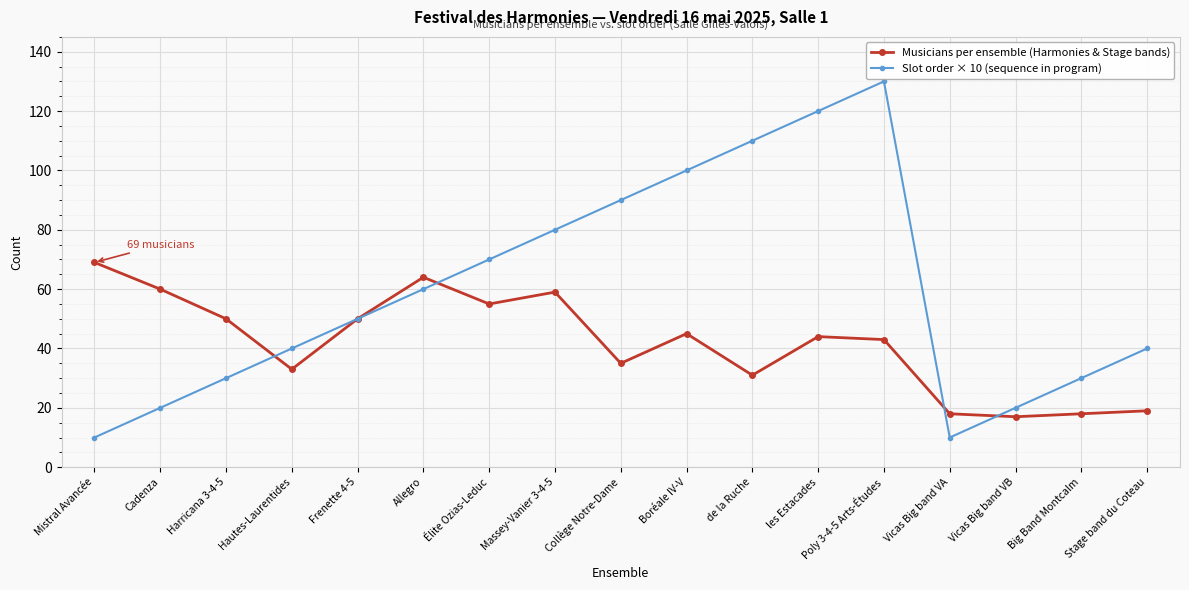

What is the spread (max minus min) of values at Élite Ozias-Leduc?

15